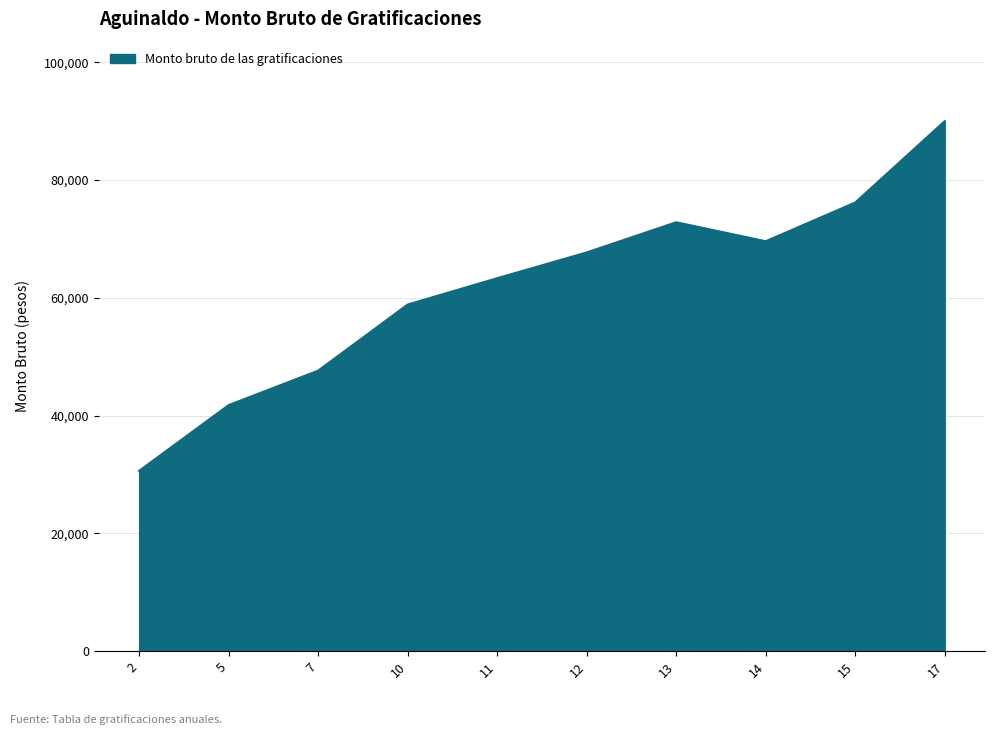

At which label is the value closest to 60315?

10